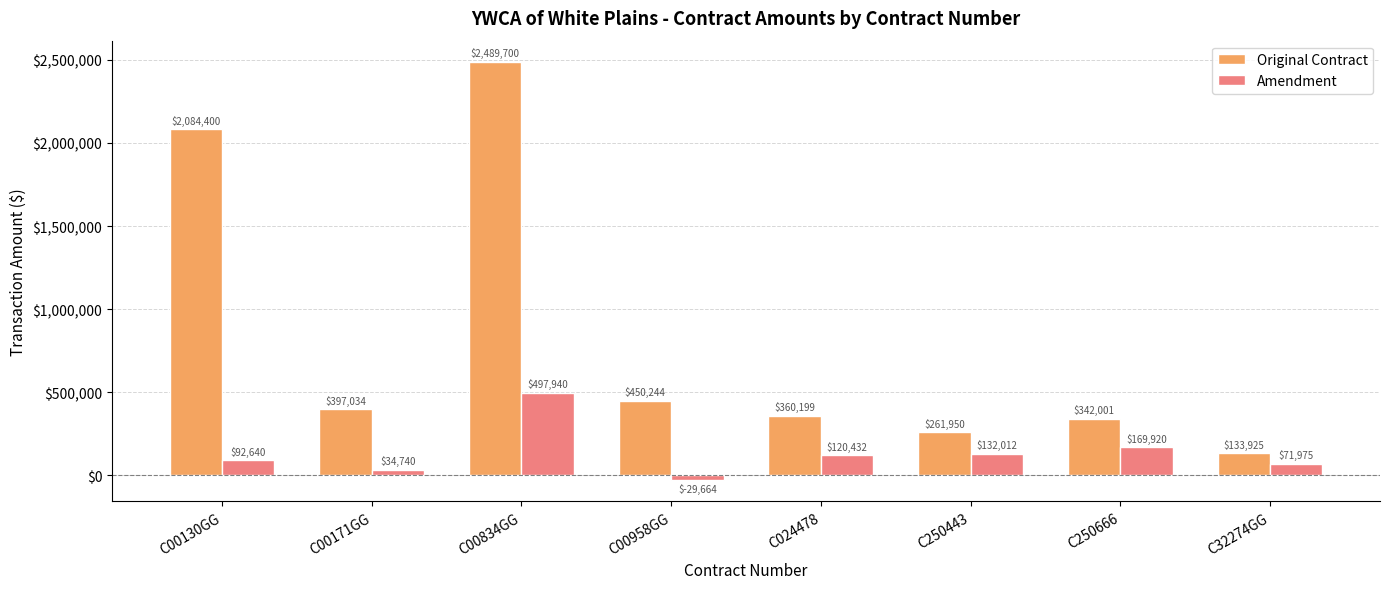

At which category is the sum across all series the highest?

C00834GG